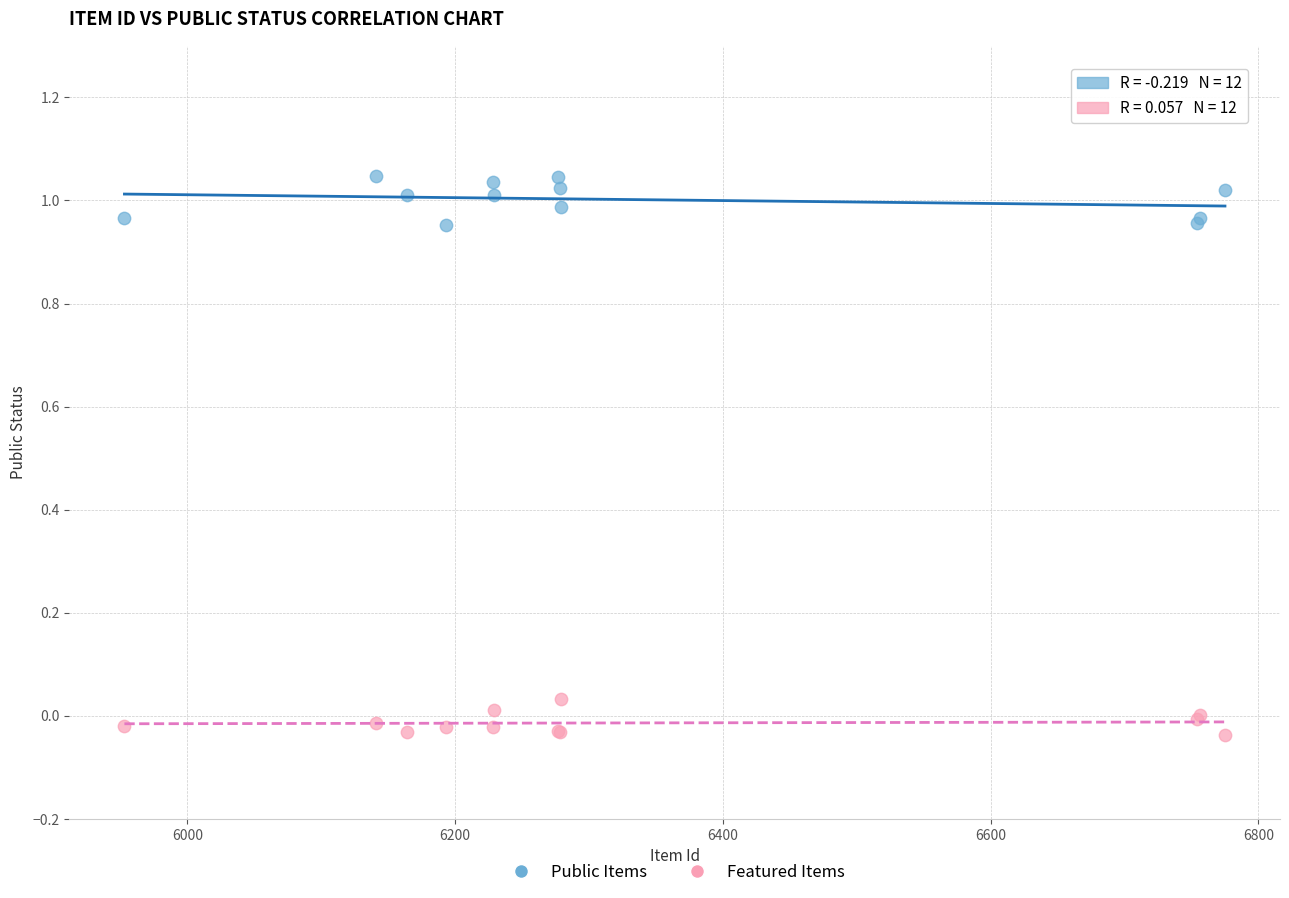

What is the X range (max minus min) for the scatter plot?

822.0